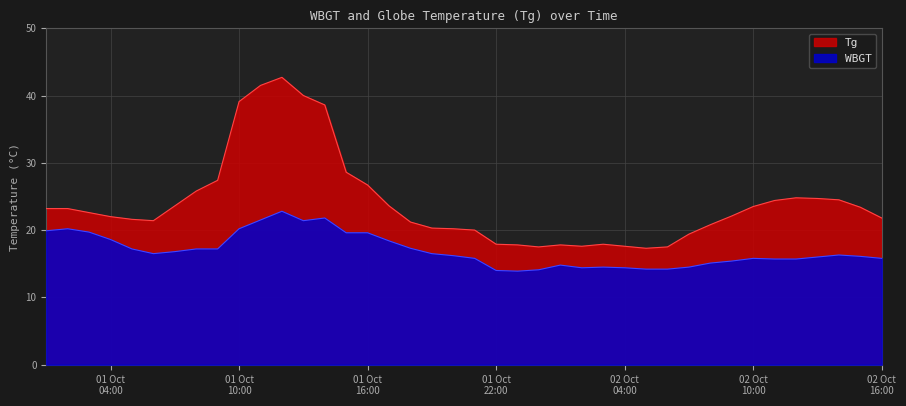

True or false: WBGT and Tg intersect in this chart.

False